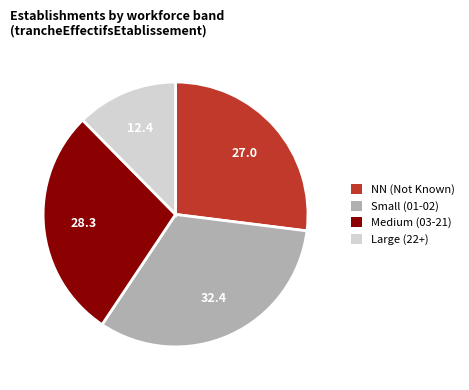

Is the sum of Medium (03-21) and Small (01-02) greater than half?

Yes